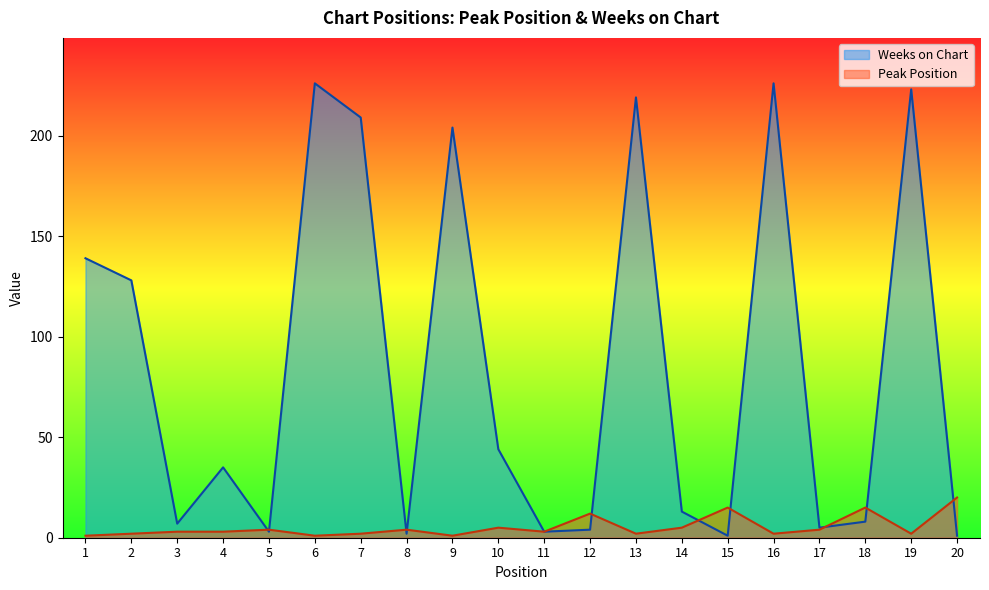

Between 1 and 12, which series saw the biggest shift?

Weeks on Chart